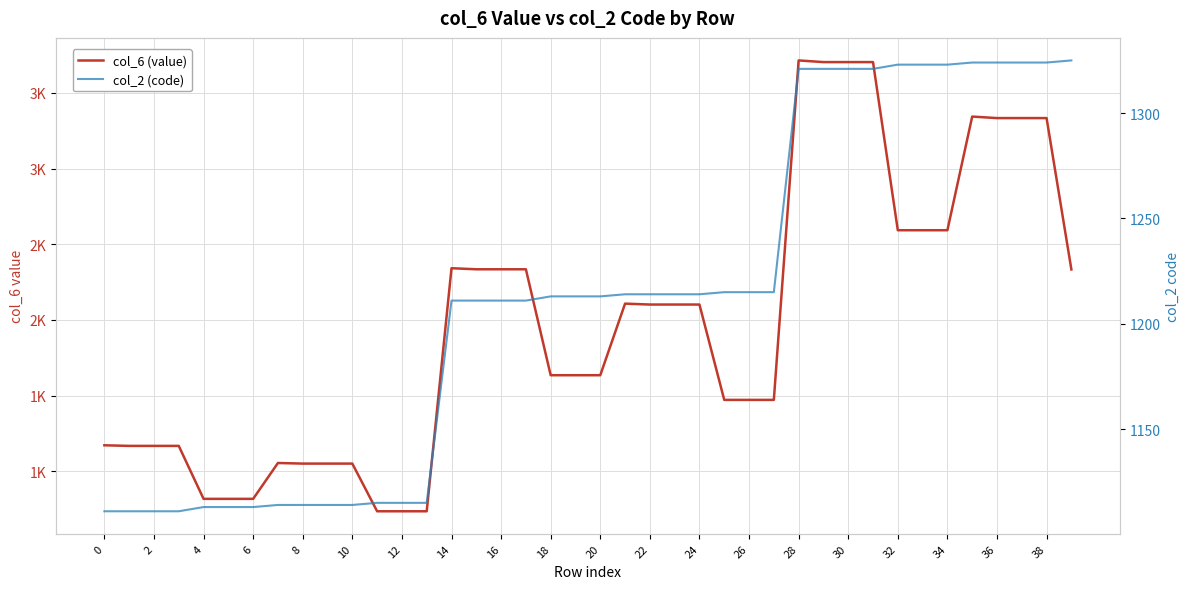

Between 36 and 23, which is larger?

36